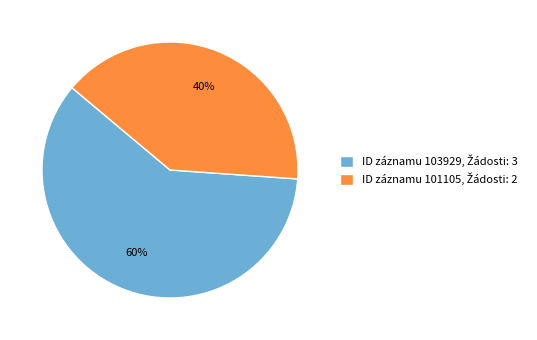

Is there any slice that represents more than half of the pie?

Yes